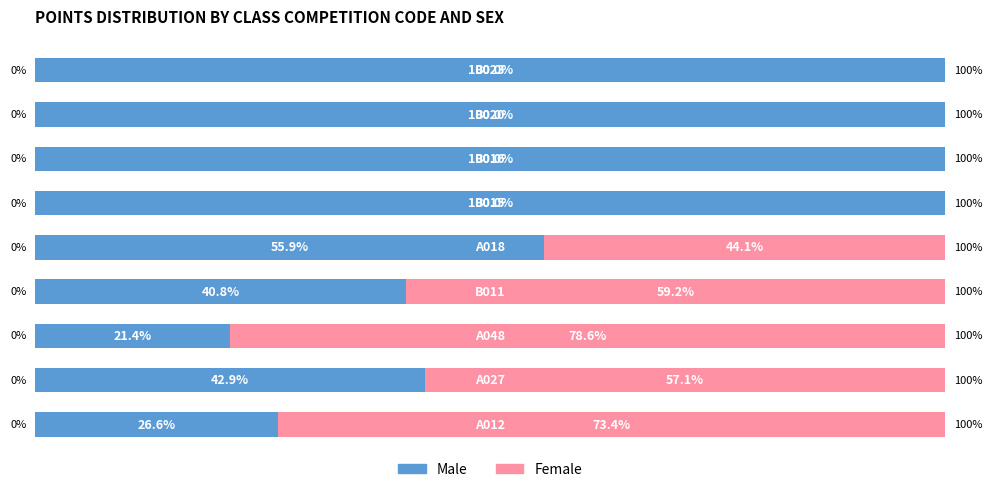

What is the sum of all Male values?

587.5